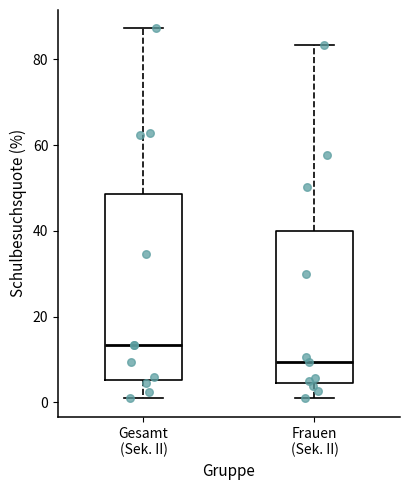

Reading left to right, transcribe this box plot: for each box, give where its median line is, the range the box spans, and where its two whiskers end, as read against the y-axis. The values are not printed on the chart, so give them approximately, as read against the axis.

Gesamt (Sek. II): median 14, box 6 to 48, whiskers 0 to 88
Frauen (Sek. II): median 10, box 4 to 40, whiskers 2 to 84